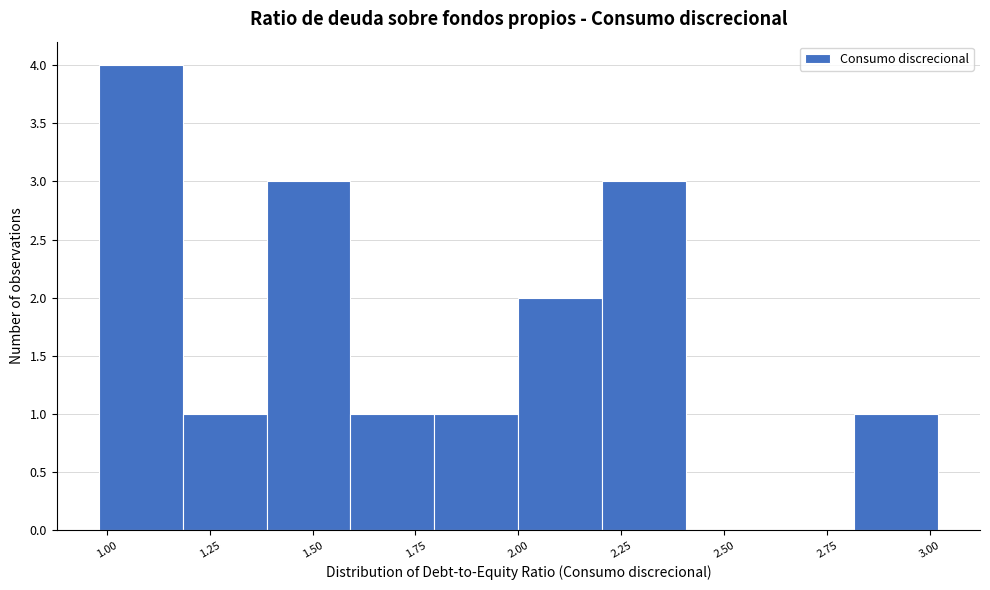

Reading left to right, list every bar in this chart as the range it spans on the x-axis followed by its height. Neither the bar edges nor the heights are printed on the chart, so give them approximately, as read against the axes.

1.0 to 1.2: 4
1.2 to 1.4: 1
1.4 to 1.6: 3
1.6 to 1.8: 1
1.8 to 2.0: 1
2.0 to 2.2: 2
2.2 to 2.4: 3
2.4 to 2.6: 0
2.6 to 2.8: 0
2.8 to 3.0: 1